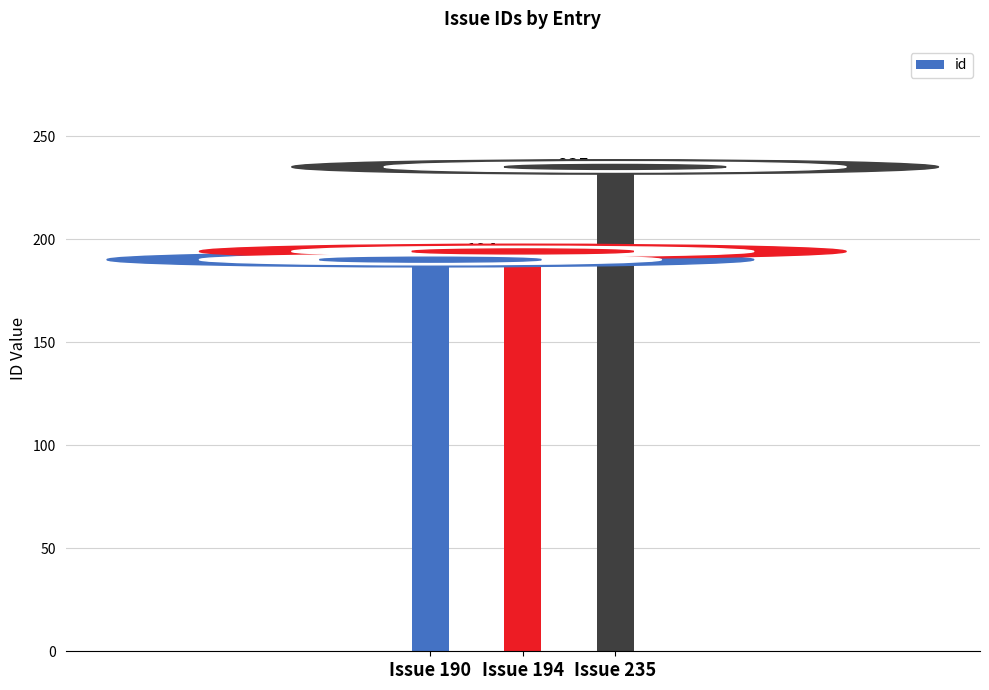

Which label corresponds to the largest value in the chart?

Issue 235